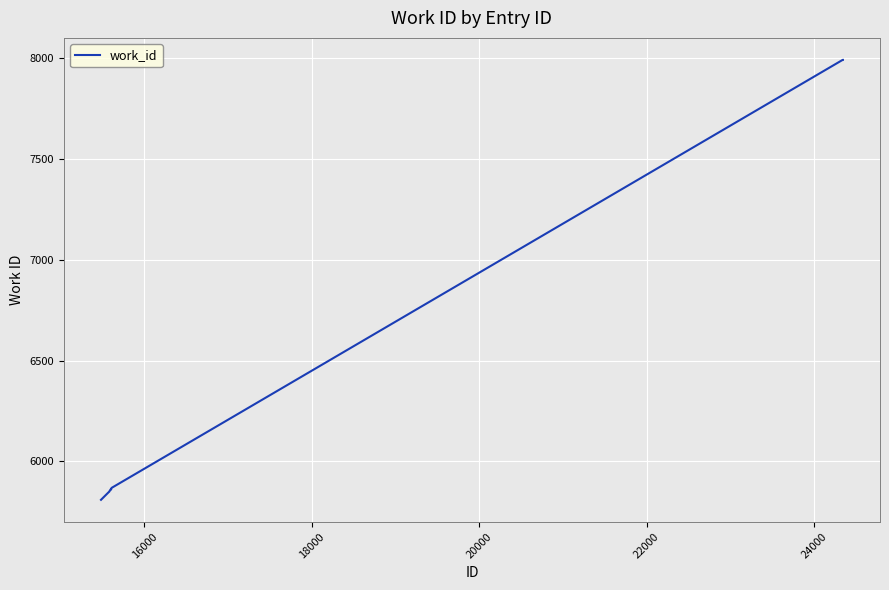

What is the minimum value shown in the chart?

5809